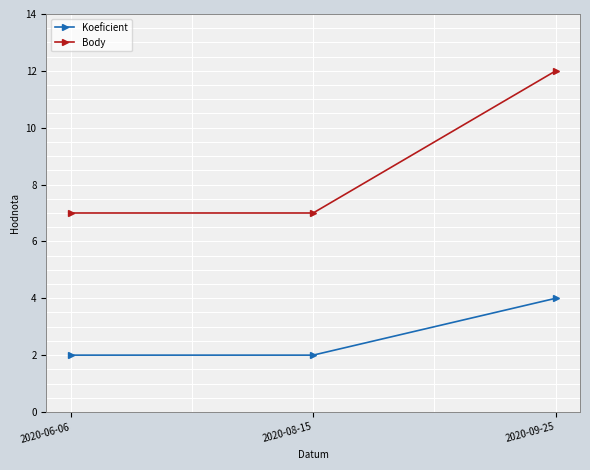

The value of Body at 2020-09-25 is 12. True or false?

True